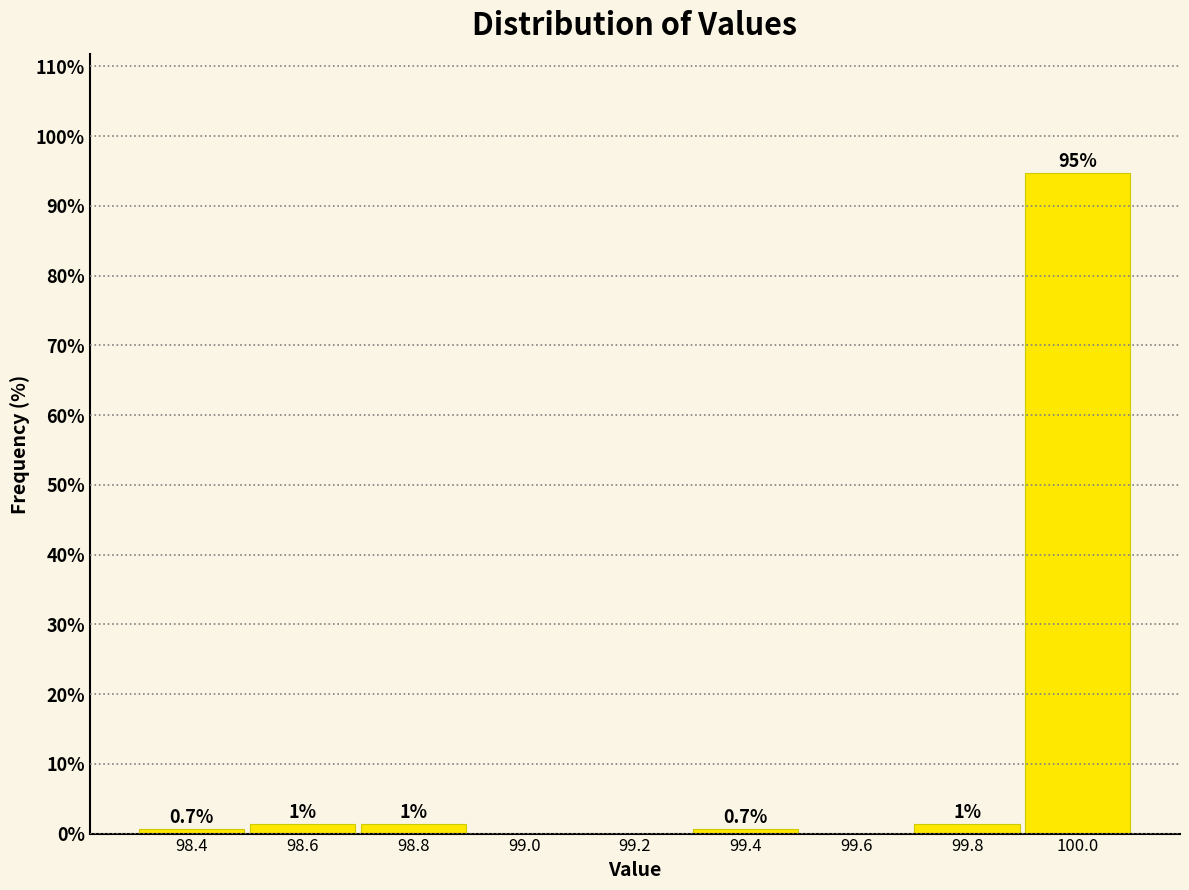

Which range on the x-axis has the tallest bar?

99.9 to 100.1